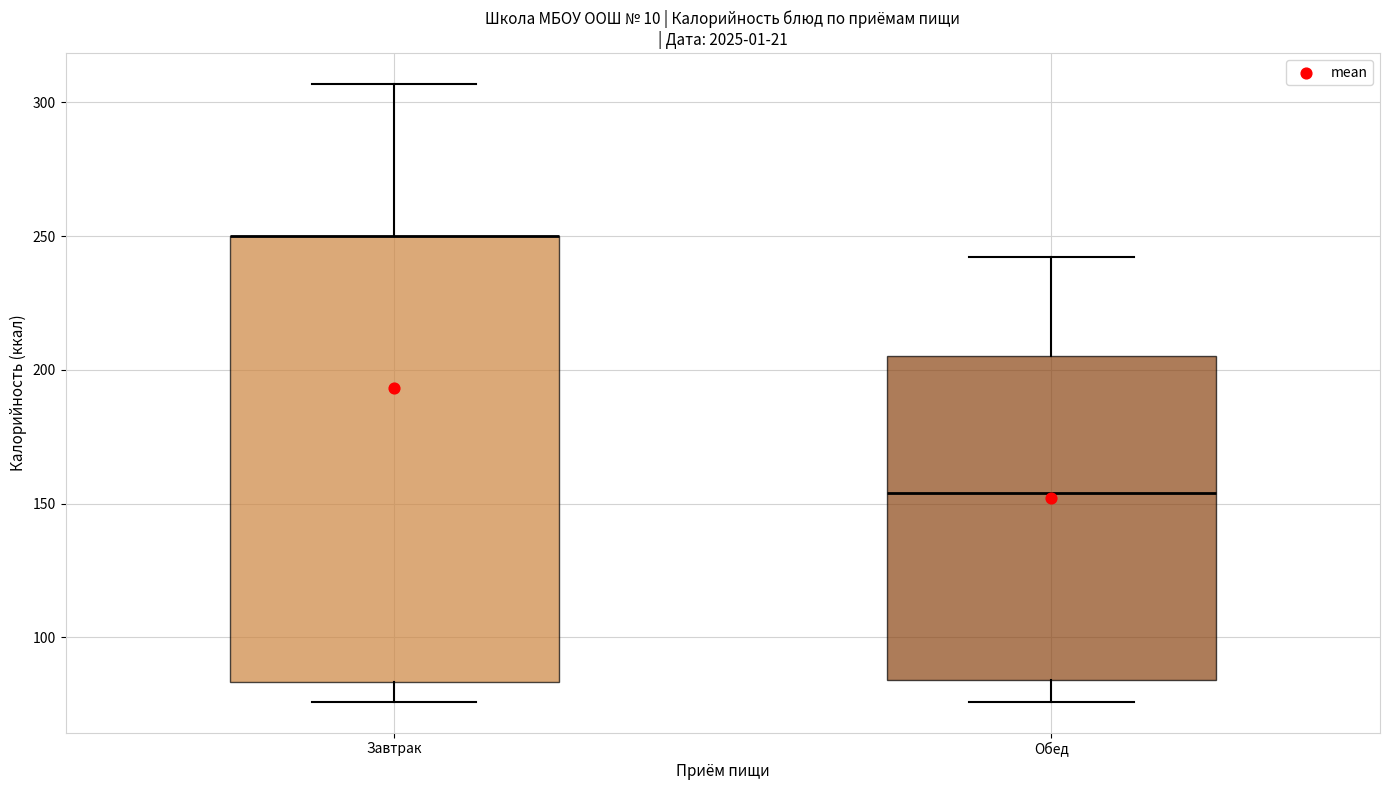

Where is the upper edge of the box for Завтрак on the y-axis? The values are not printed on the chart, so give them approximately, as read against the axis.

250